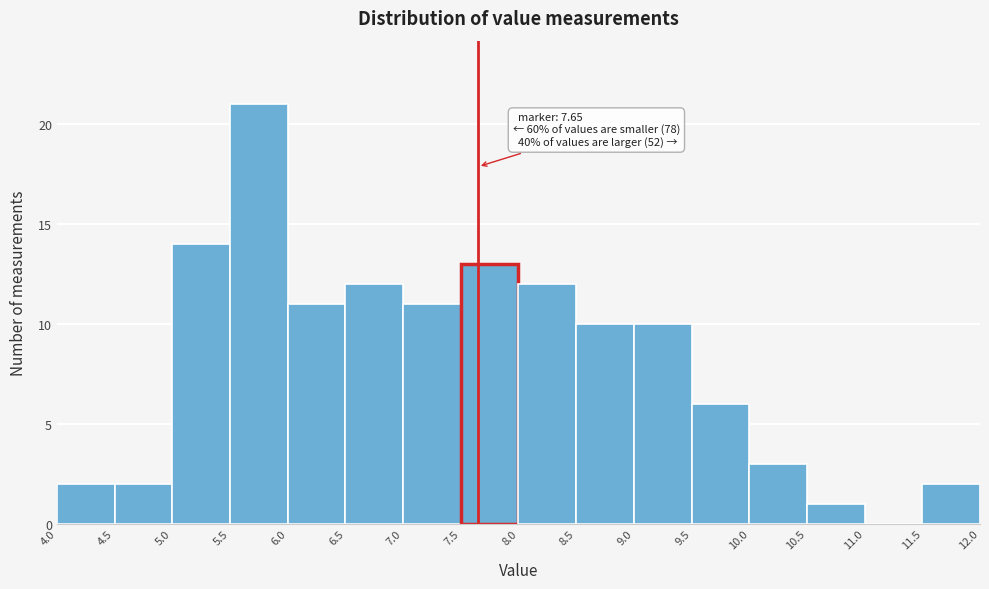

Which range on the x-axis has the tallest bar?

5.5 to 6.0